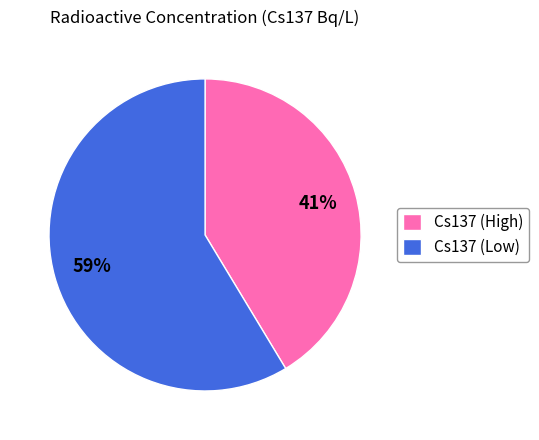

To the nearest percent, what is the combined percentage of Cs137 (High) and Cs137 (Low)?

100%